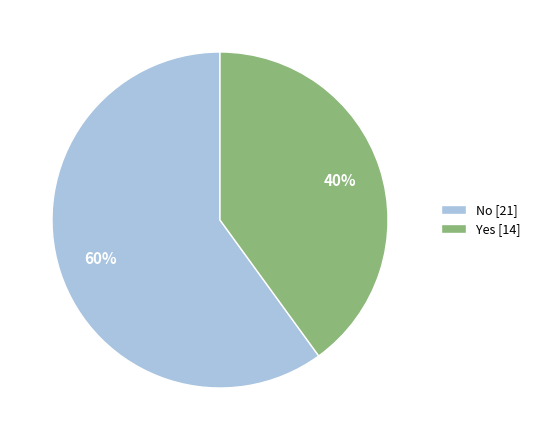

Between No [21] and Yes [14], which is larger?

No [21]